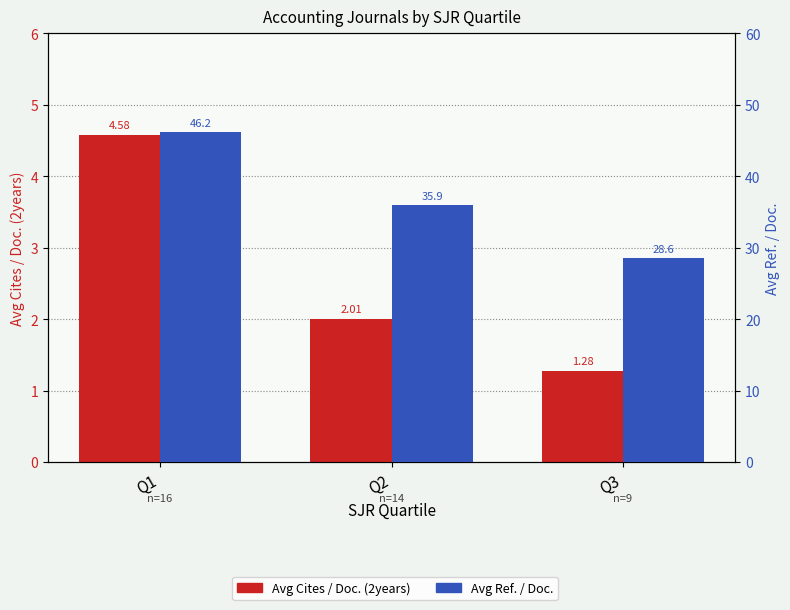

The value of Avg Ref. / Doc. at Q1 is 46.2. True or false?

True